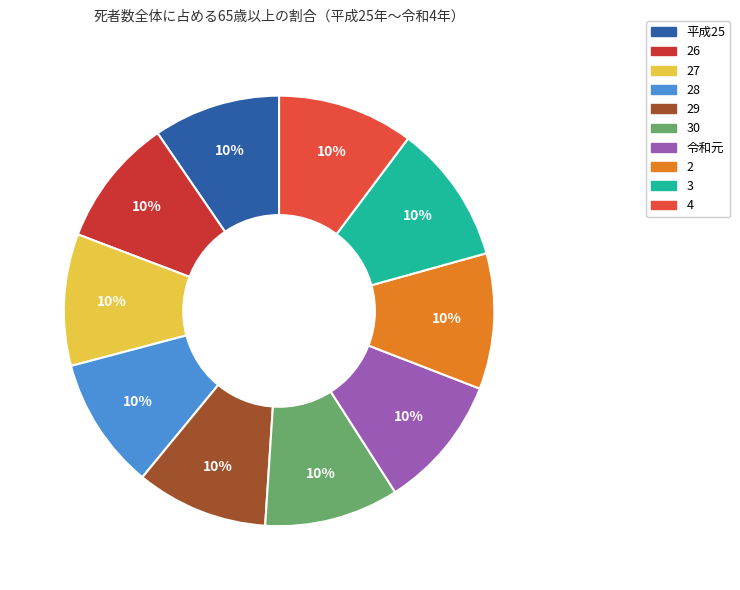

To the nearest percent, what is the average slice percentage?

10%